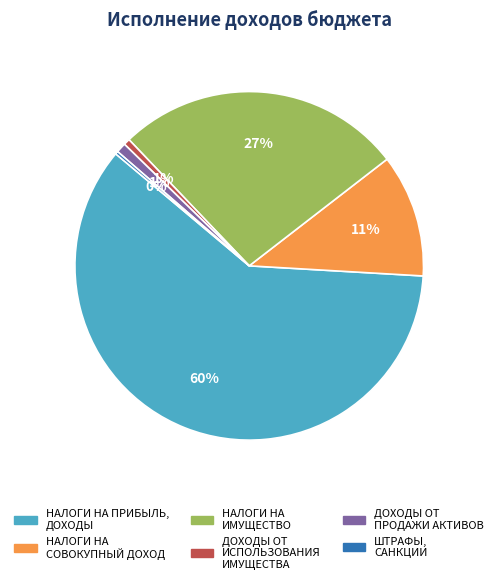

Is there a majority slice in this chart?

Yes